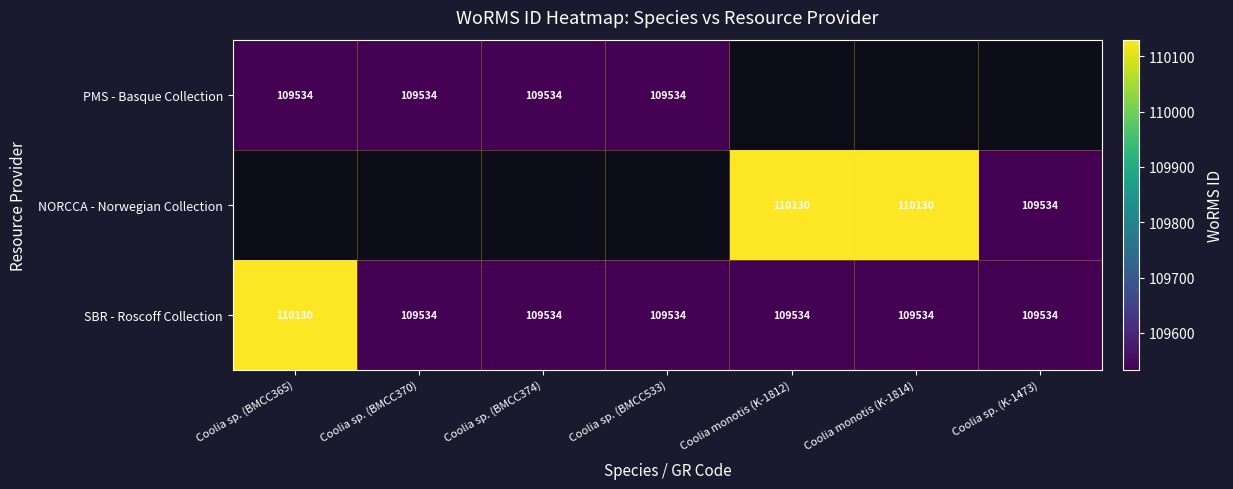

Which category has the lowest value across all series?

Coolia sp. (BMCC365)